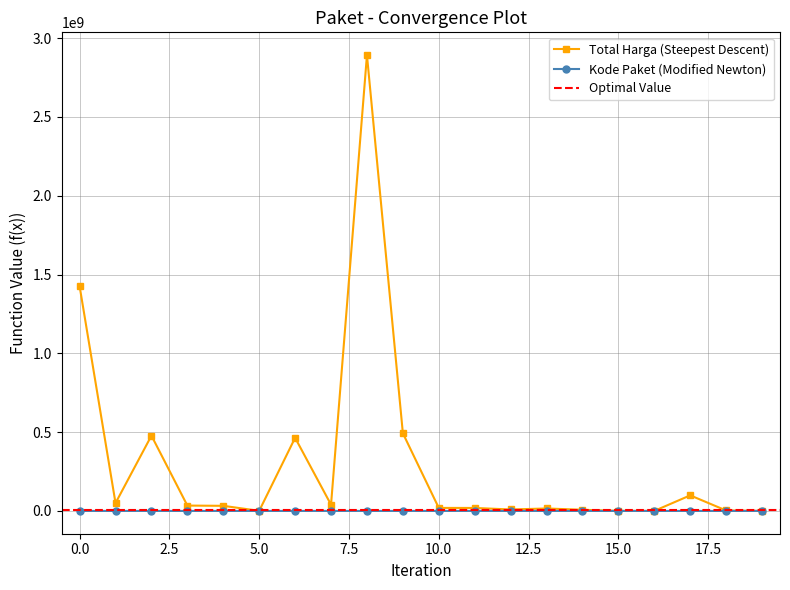

What is the difference between the maximum and minimum values in the Total Harga series?

2892044000